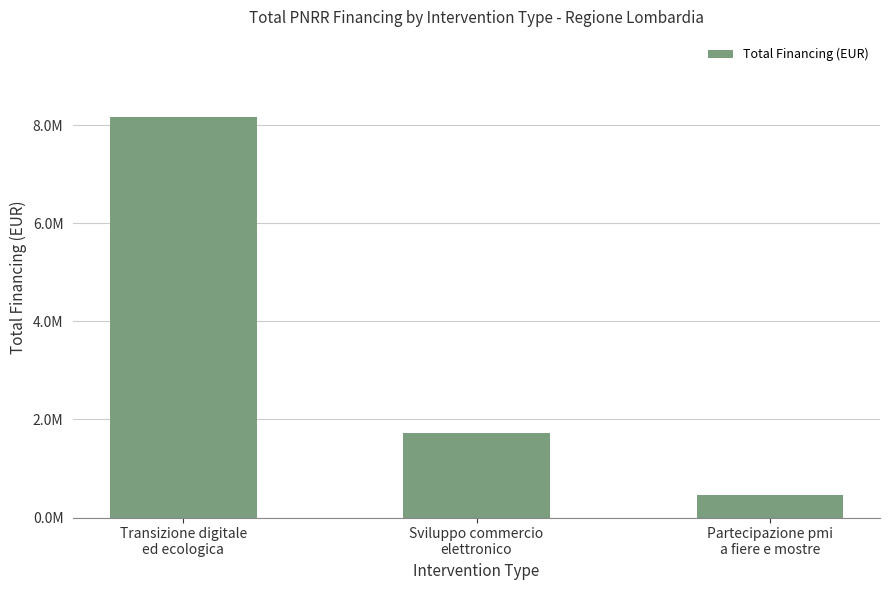

Reading left to right, what are all the values shown in this chart?

8164800	1720000	450000